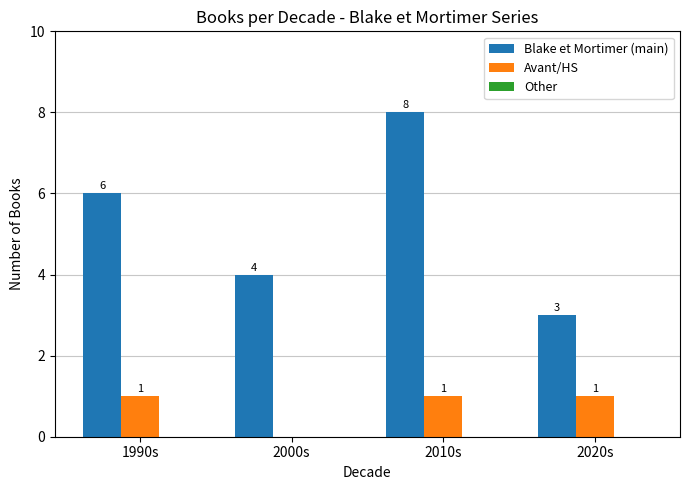

Between 2000s and 2010s, which series saw the biggest shift?

Blake et Mortimer (main)